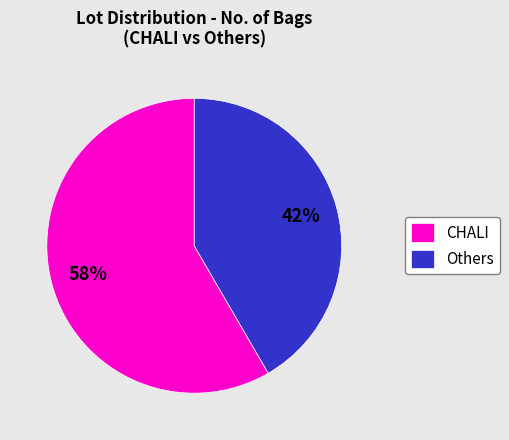

Count the number of slices in the pie.

2